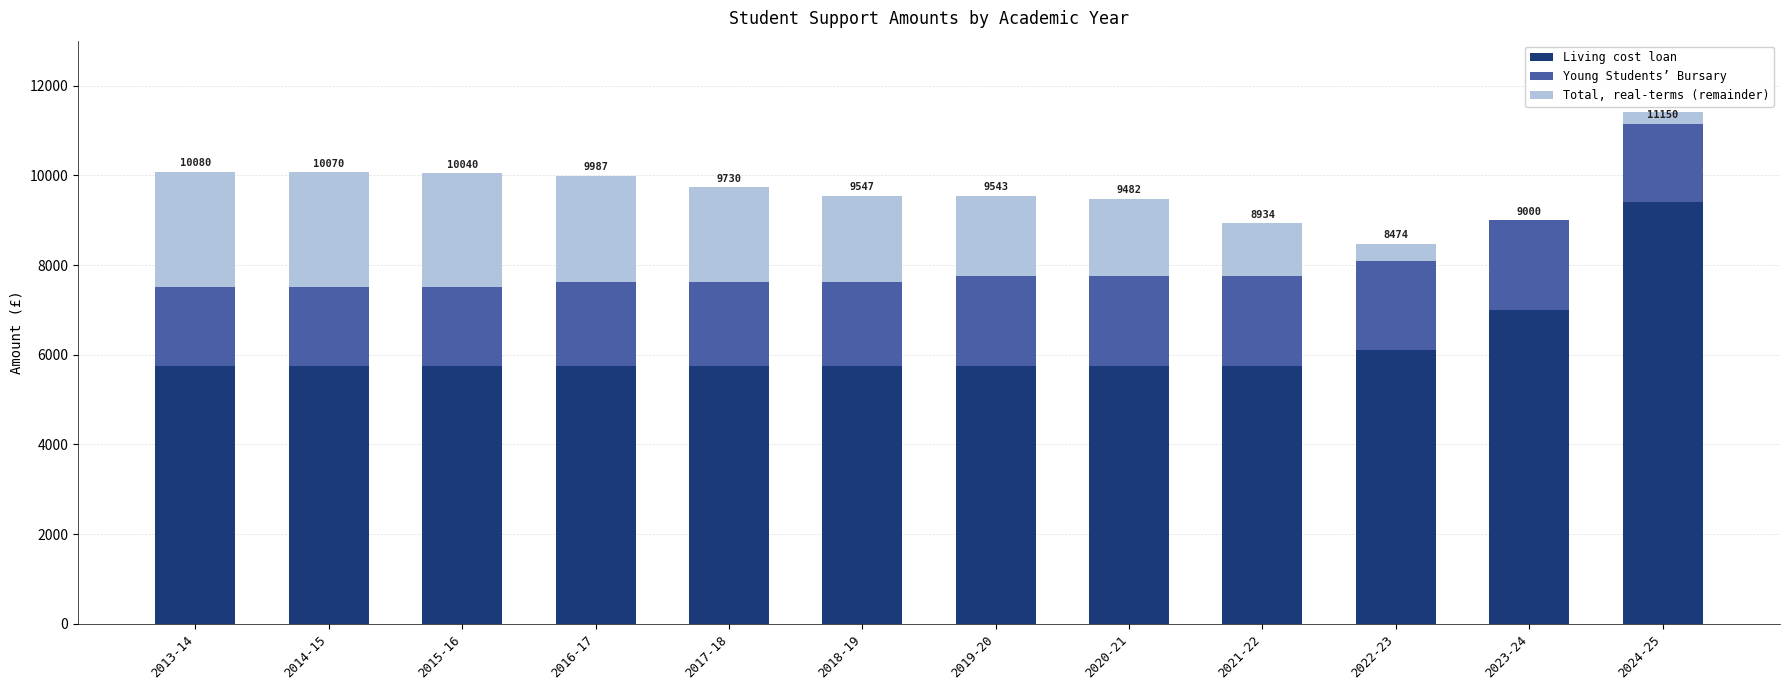

What is the difference between the maximum and minimum values in the Young Students’ Bursary series?

250.0